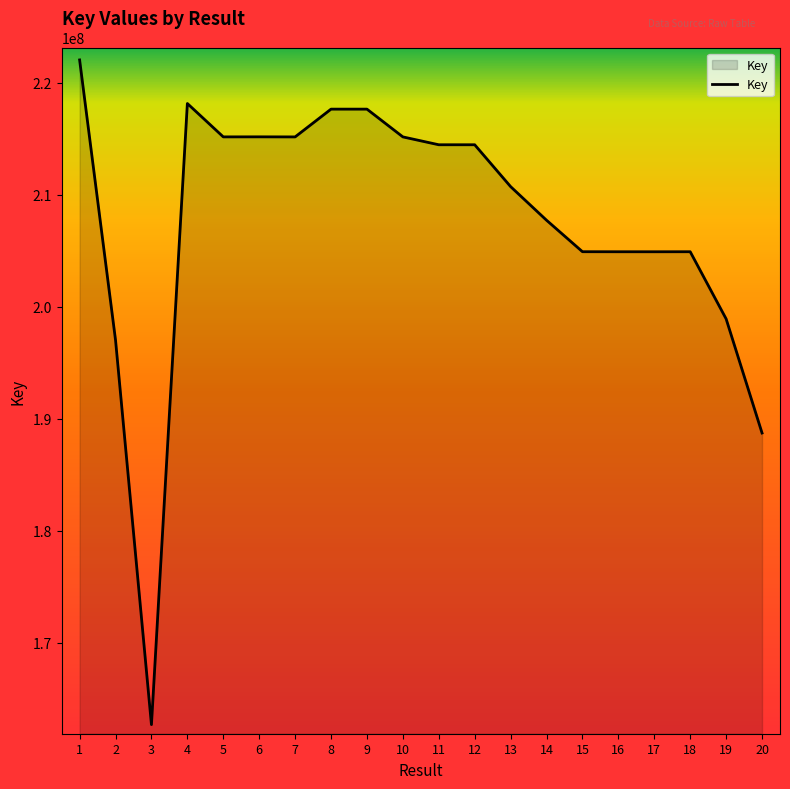

What is the difference between the values at 10 and 20?

26444192